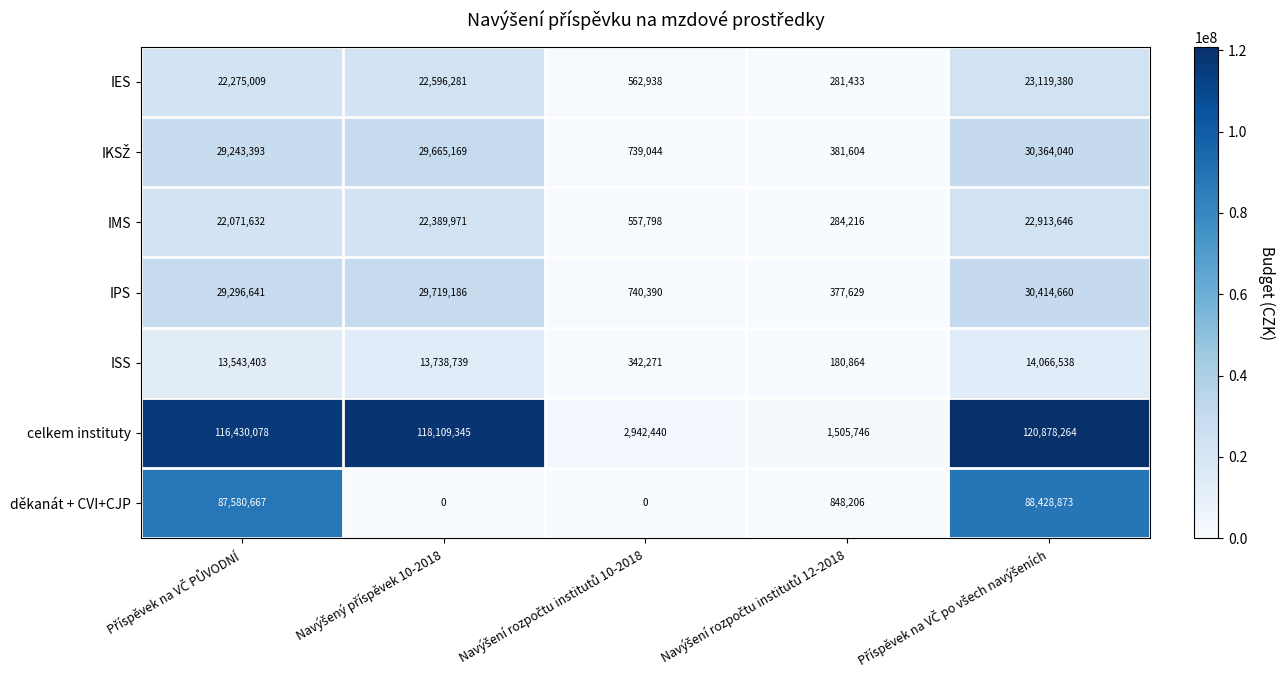

Which series has the largest range (max minus min)?

celkem instituty